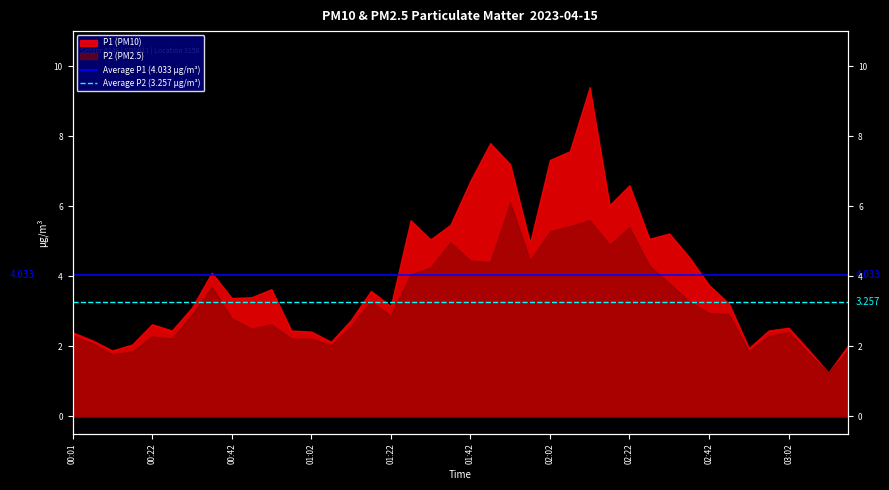

The Average P2 (3.257 µg/m³) series shows 3.3 at 00:01. True or false?

True